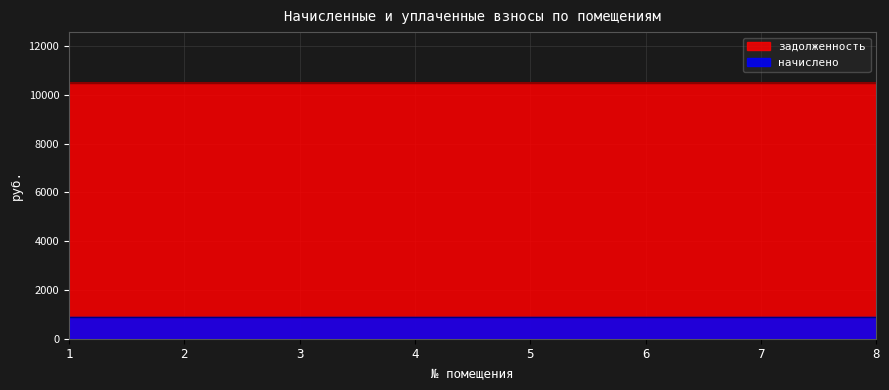

True or false: задолженность and начислено intersect in this chart.

False